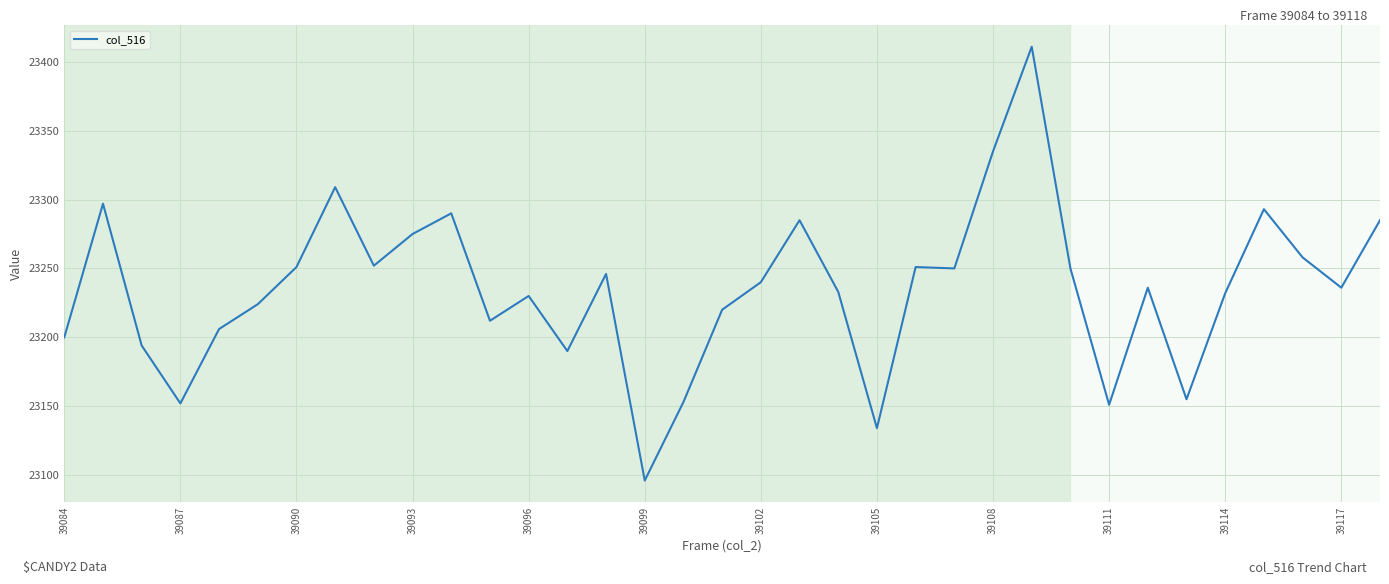

What is the difference between the maximum and minimum values?

315